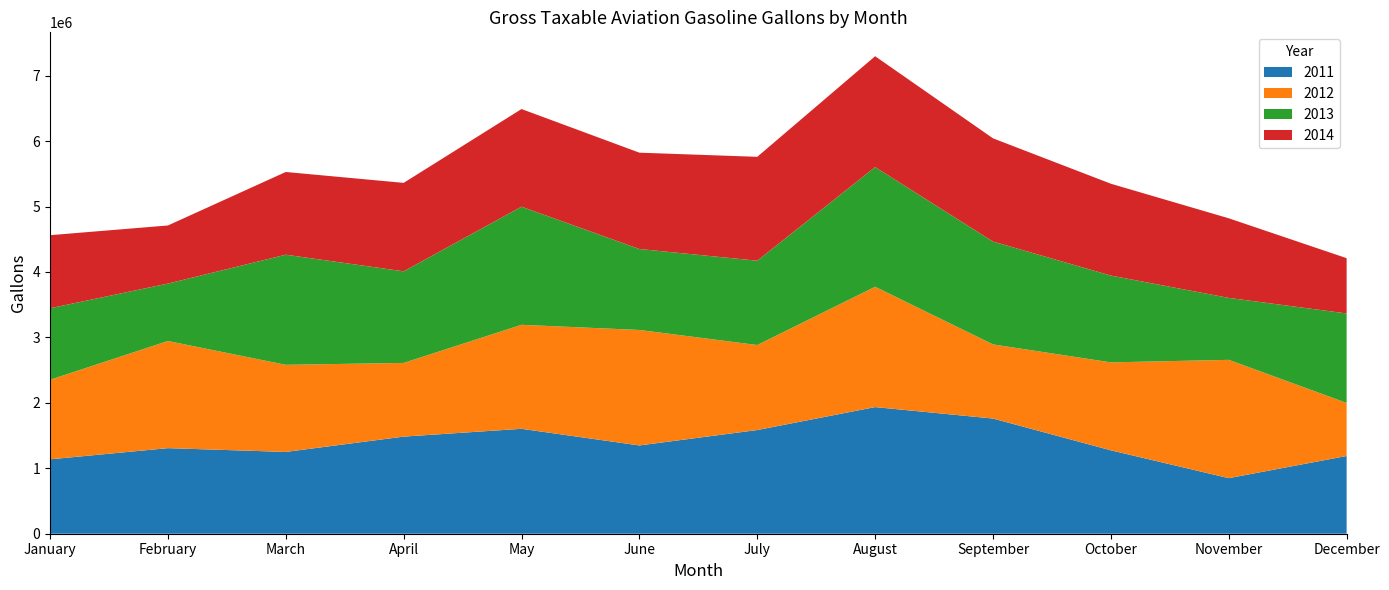

Reading right to left, what are all the values shown in this chart?

2011: 1187924	849257	1274543	1760118	1935070	1584452	1349051	1603247	1483962	1249942	1307736	1136883
2012: 810978	1807664	1343772	1132832	1838499	1299096	1764444	1589170	1126206	1330964	1637234	1215499
2013: 1367075	946839	1326405	1571707	1829328	1288439	1237367	1804929	1399486	1682675	877333	1092971
2014: 844623	1216408	1403573	1577273	1694070	1587504	1472017	1492350	1351680	1264291	888051	1116726